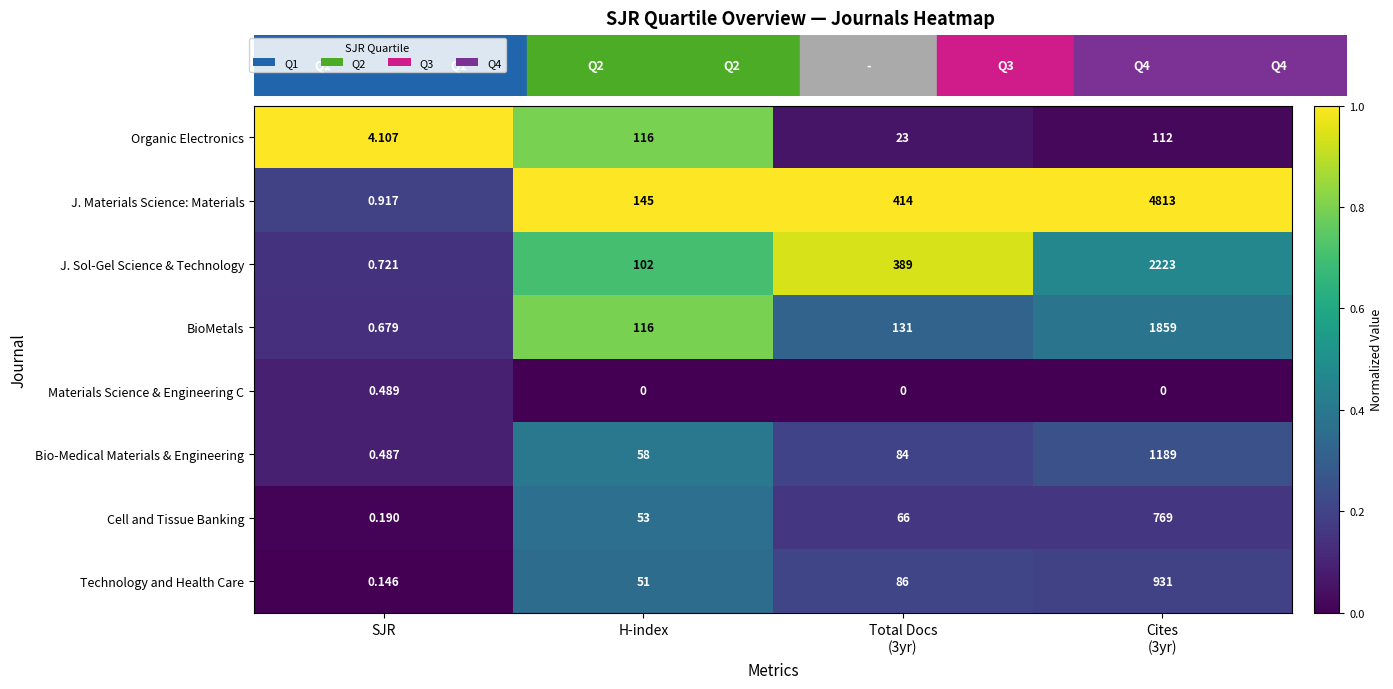

Rank the series at Total Docs
(3yr) from highest to lowest value.

J. Materials Science: Materials, J. Sol-Gel Science & Technology, BioMetals, Technology and Health Care, Bio-Medical Materials & Engineering, Cell and Tissue Banking, Organic Electronics, Materials Science & Engineering C